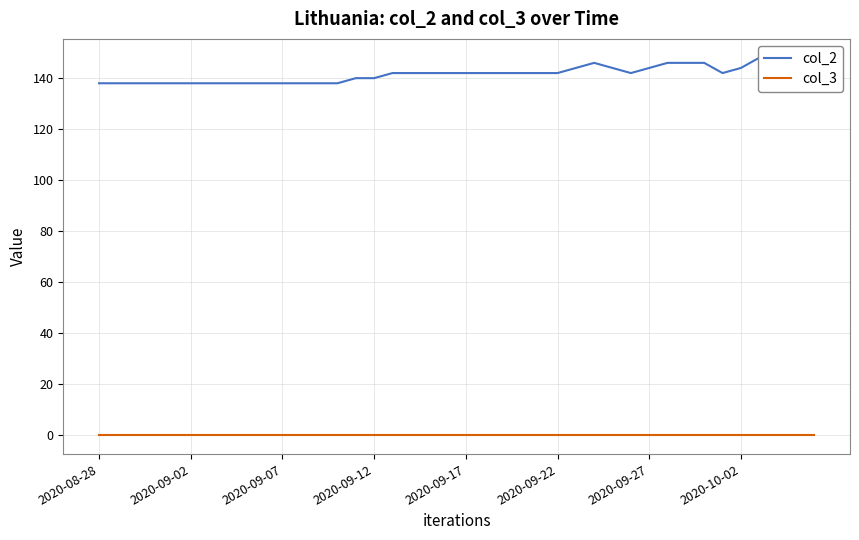

What is the value of the col_2 point at the 20th from the left?

142